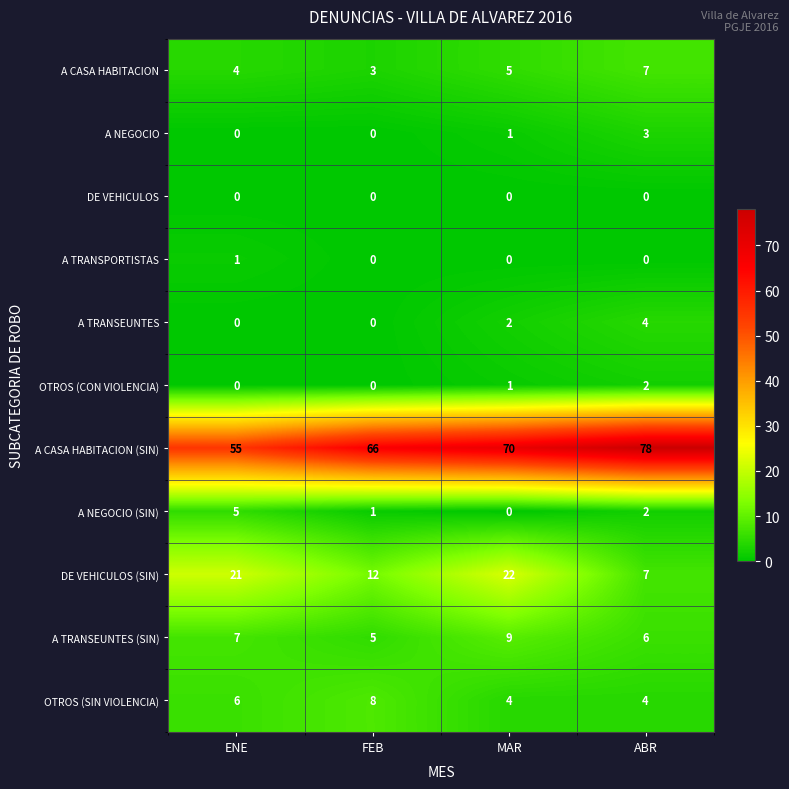

Rank the series by their maximum value, from highest to lowest.

A CASA HABITACION (SIN), DE VEHICULOS (SIN), A TRANSEUNTES (SIN), OTROS (SIN VIOLENCIA), A CASA HABITACION, A NEGOCIO (SIN), A TRANSEUNTES, A NEGOCIO, OTROS (CON VIOLENCIA), A TRANSPORTISTAS, DE VEHICULOS